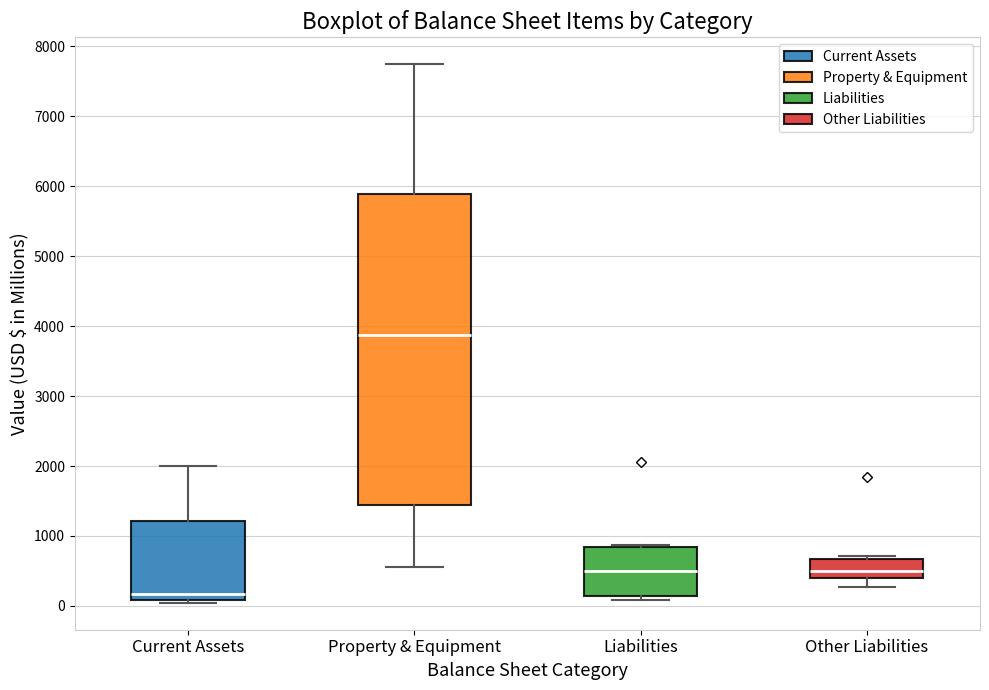

Which box is the tallest, from its lower edge to its upper edge?

Property & Equipment